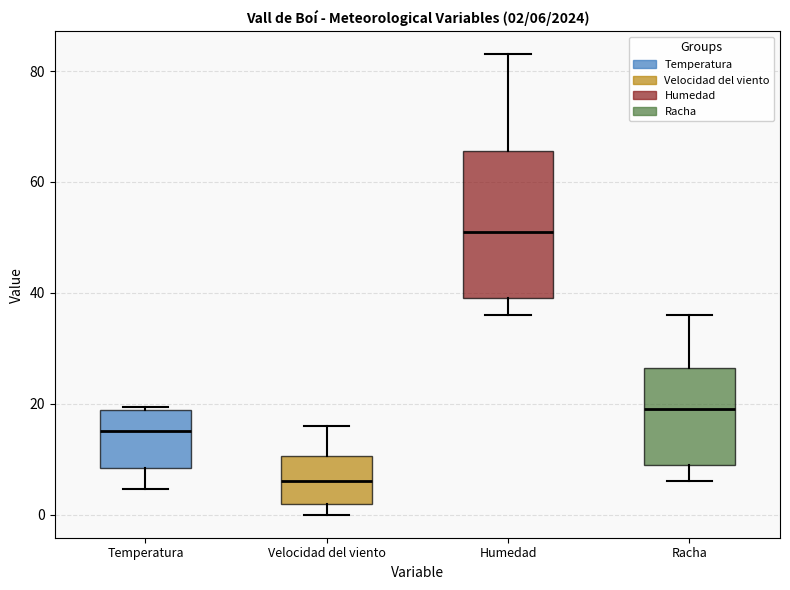

Which box's median line is the highest?

Humedad